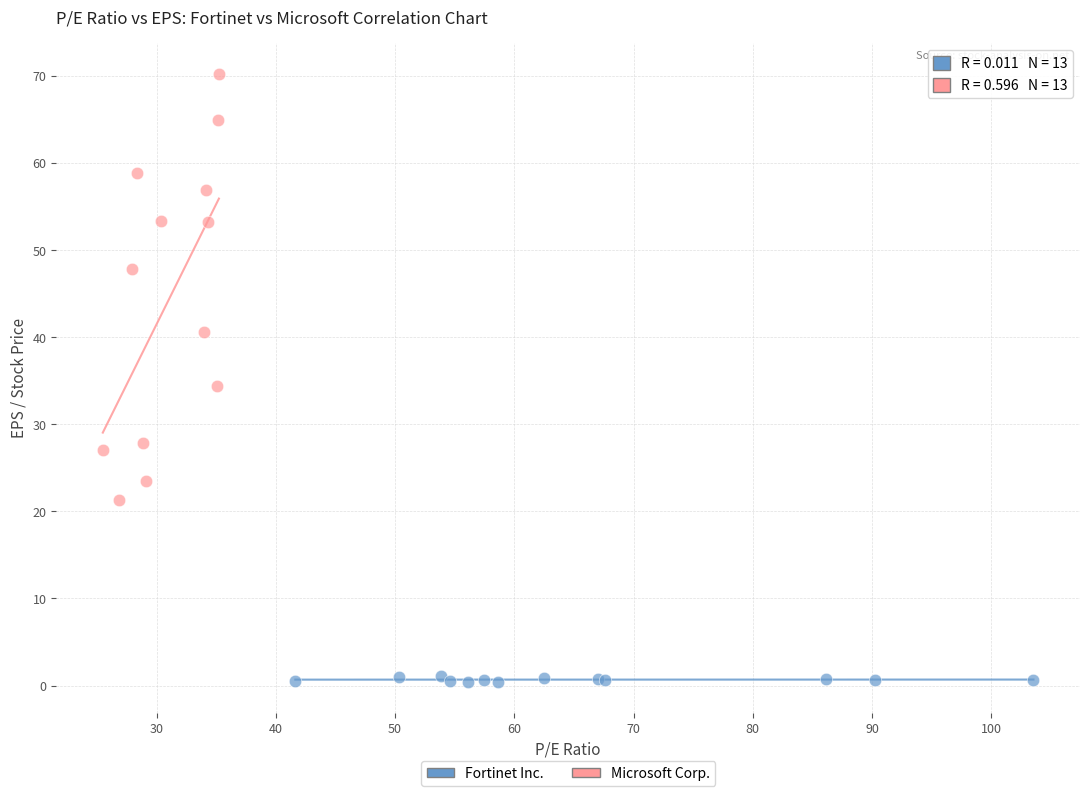

Which series reaches the maximum Y coordinate?

Microsoft Corp.